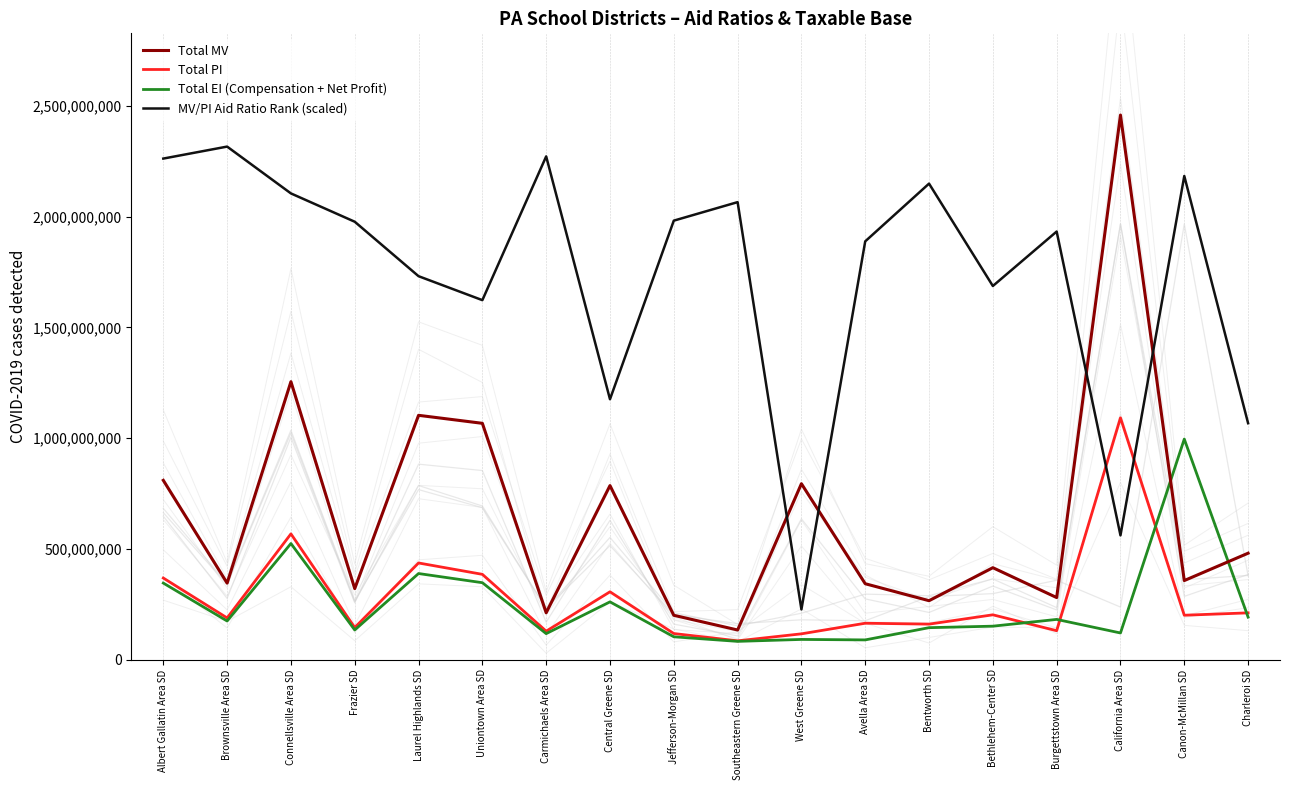

Rank the series by their maximum value, from lowest to highest.

Total EI (Compensation + Net Profit), Total PI, MV/PI Aid Ratio Rank (scaled), Total MV